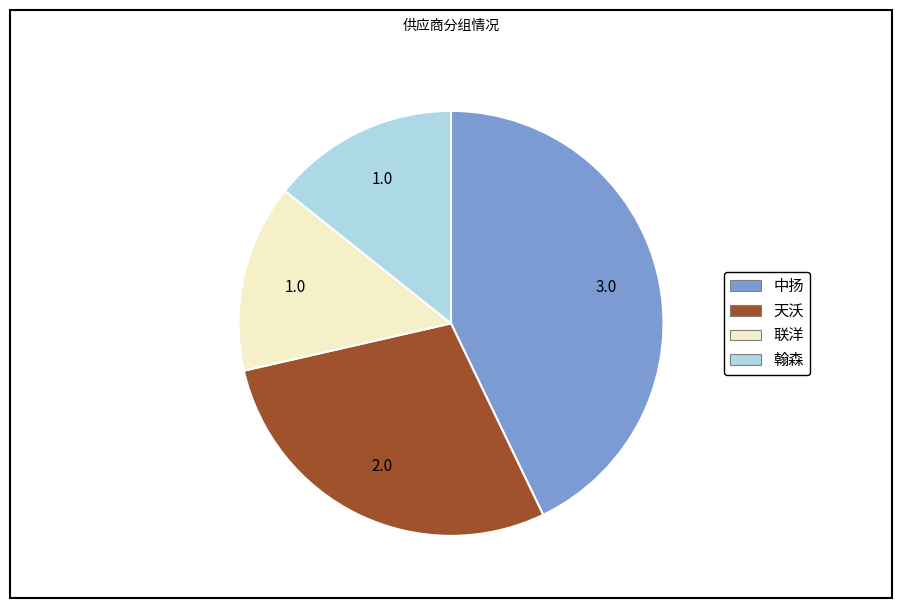

Which slice is the largest?

中扬